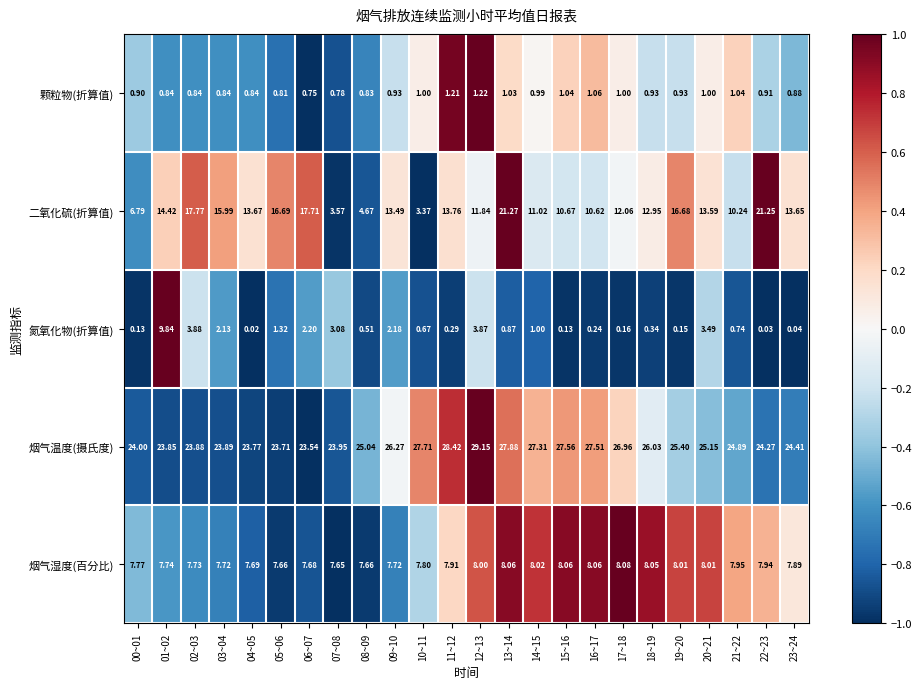

What is the total value across all series at 09~10?

50.6